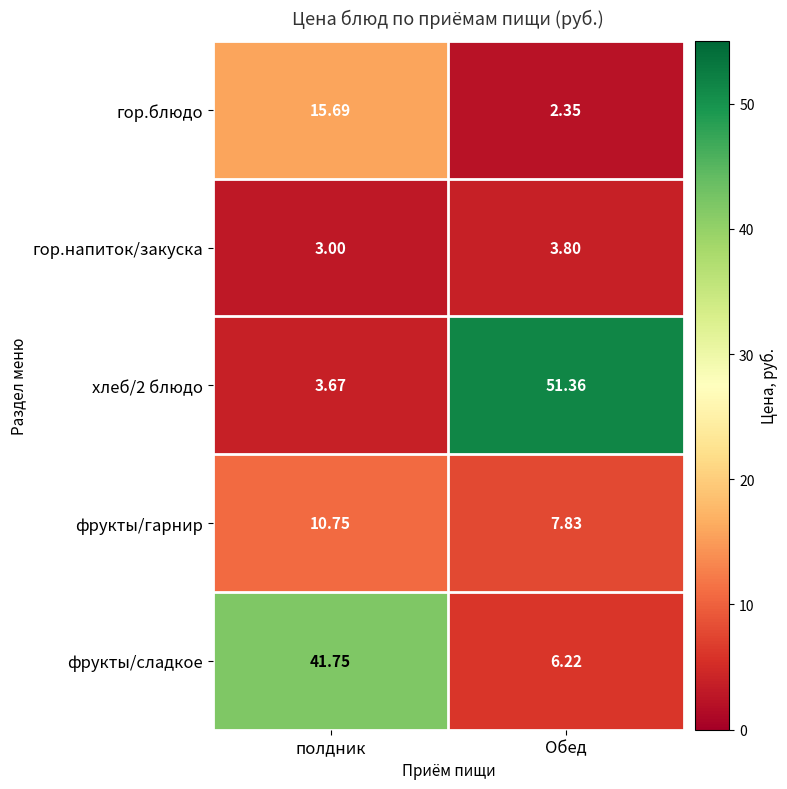

Which series has the widest spread of values?

хлеб/2 блюдо